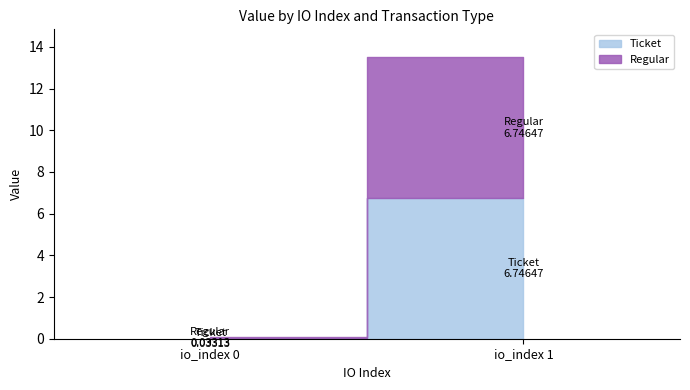

Count the number of categories in the chart.

2